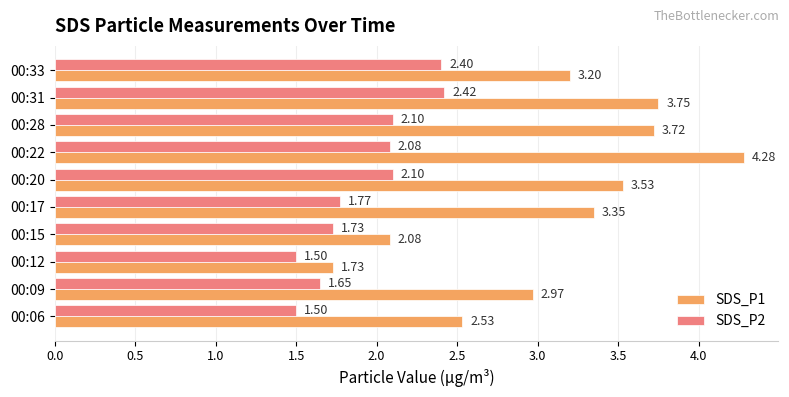

What is the spread (max minus min) of values at 00:06?

1.0